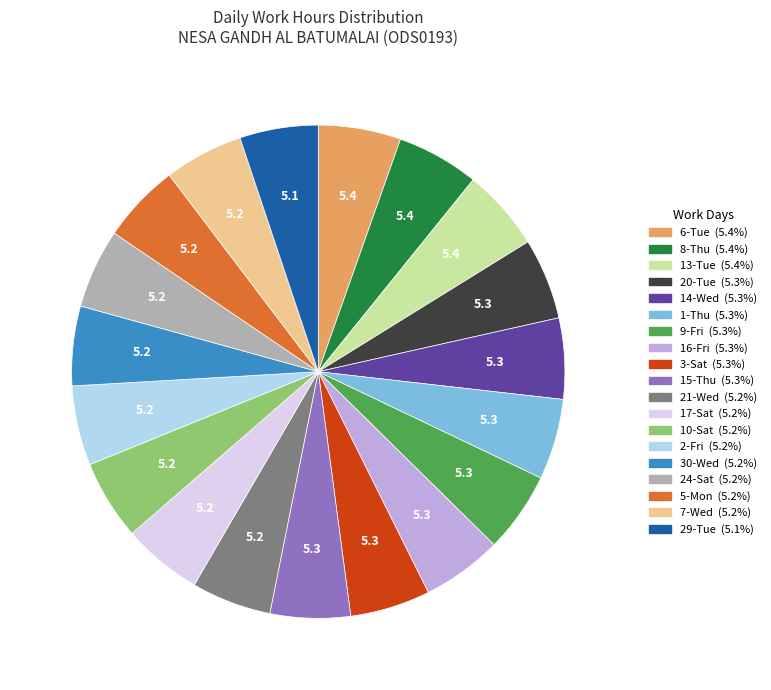

Does any single category account for the majority?

No